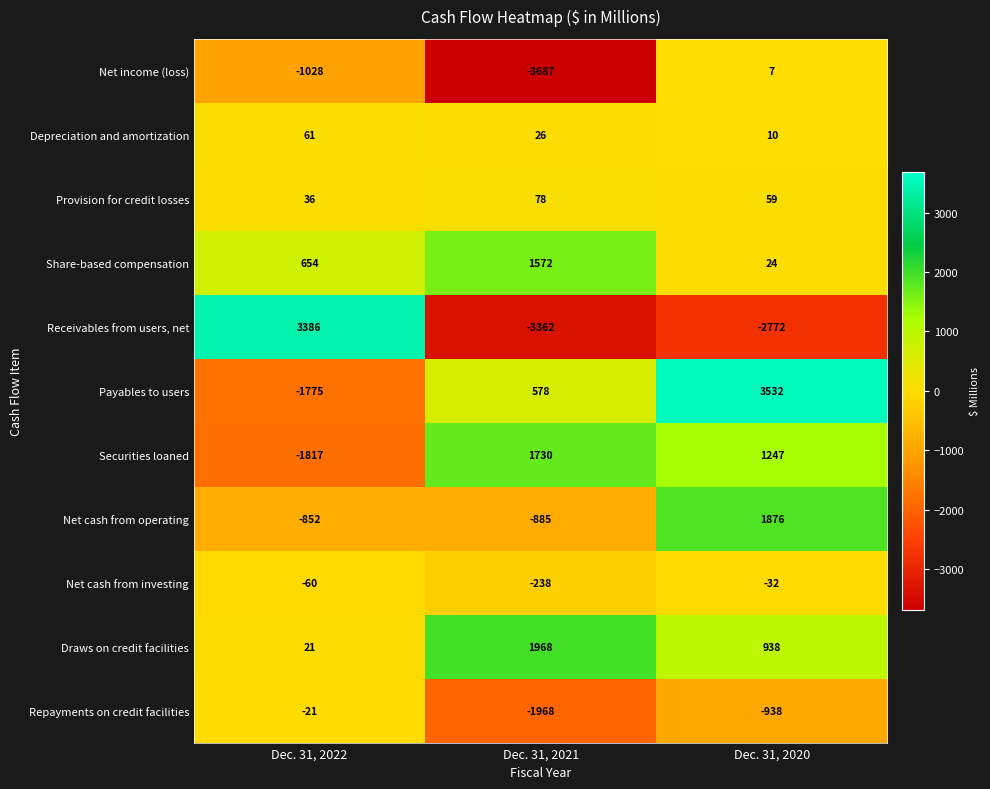

What is the sum of all Draws on credit facilities values?

2927